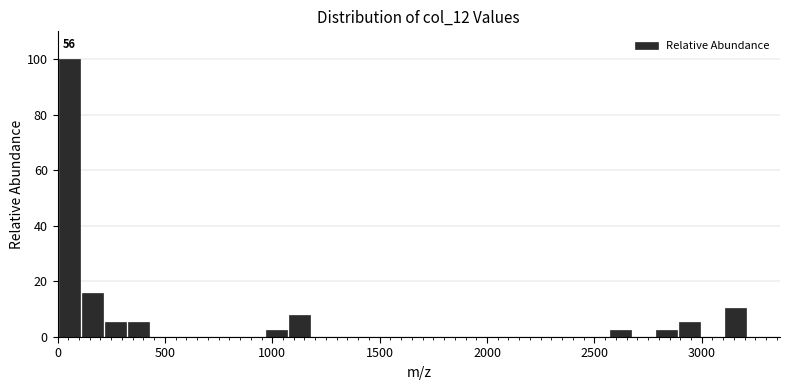

Around what value on the x-axis is the tallest bar? Give the approximate position of its centre, as read against the axis.

50